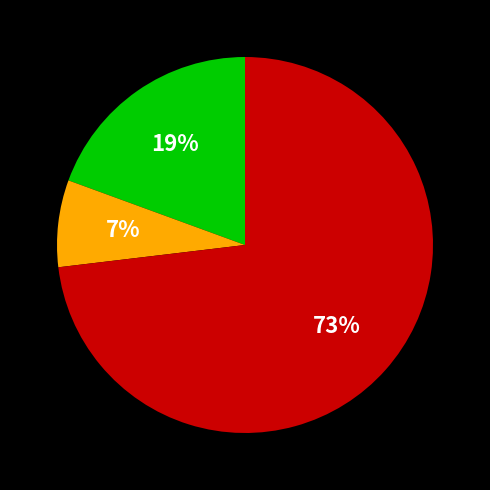

Is there a majority slice in this chart?

Yes